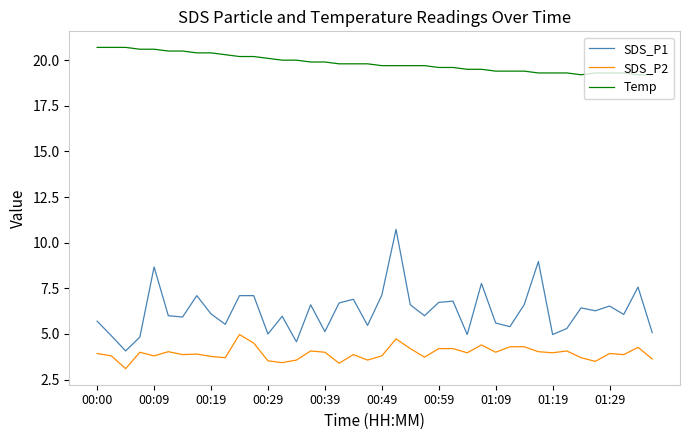

Is this an area chart (filled region under the line)?

No